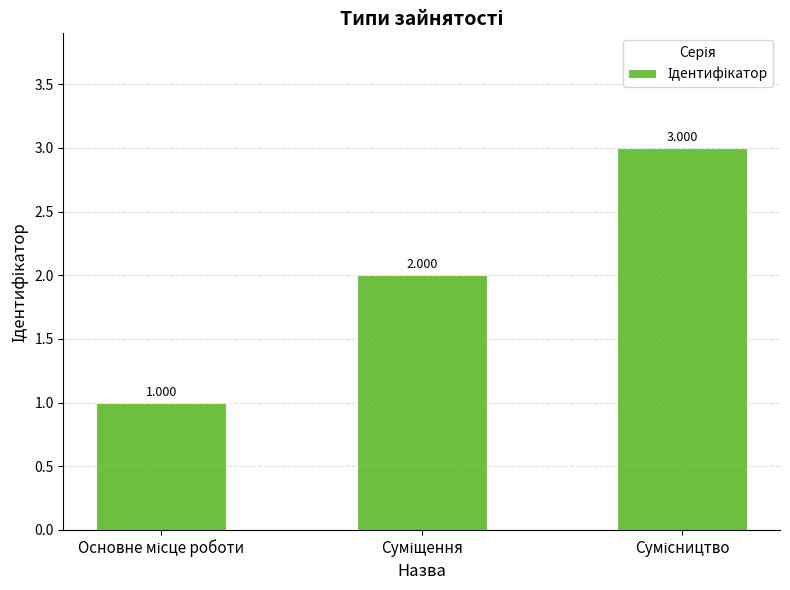

Count the number of categories in the chart.

3